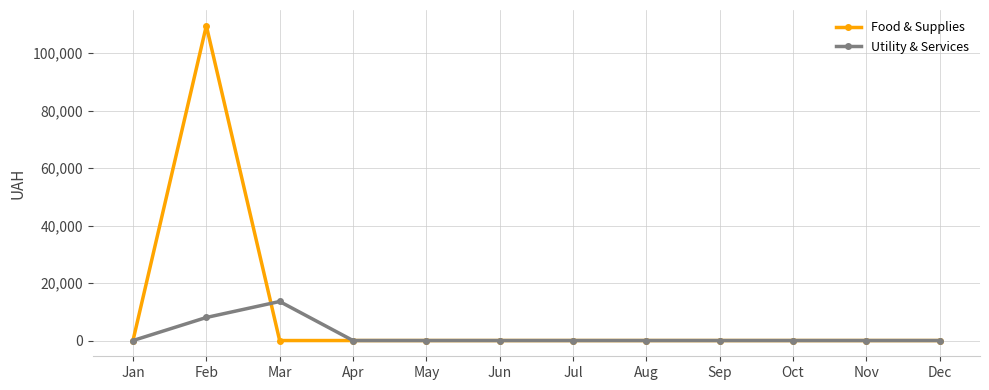

What is the maximum value shown in the chart?

109543.1